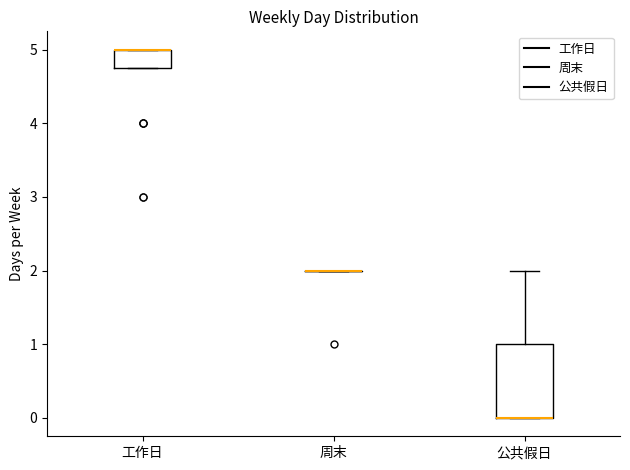

Where is the lower edge of the box for 公共假日 on the y-axis? The values are not printed on the chart, so give them approximately, as read against the axis.

0.0